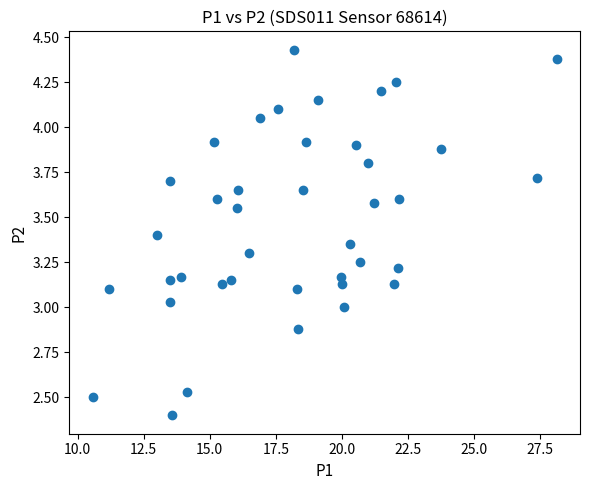

What is the range of Y values (max minus min)?

2.0